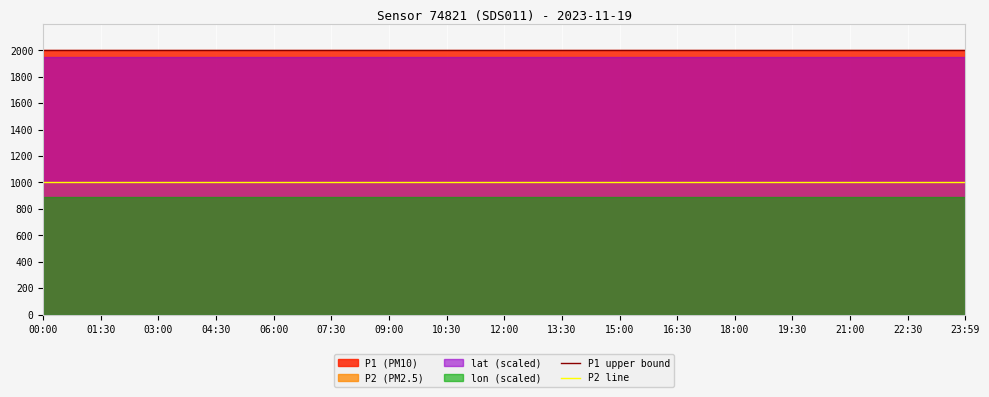

True or false: P2 line and P1 upper bound cross at least once.

False